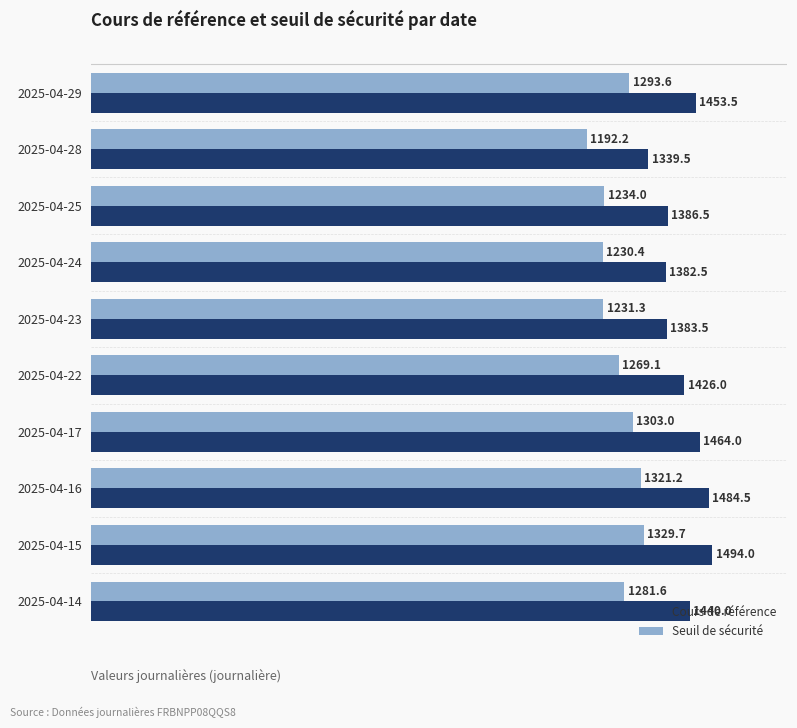

List the series in order of their peak value, highest first.

Cours de référence, Seuil de sécurité